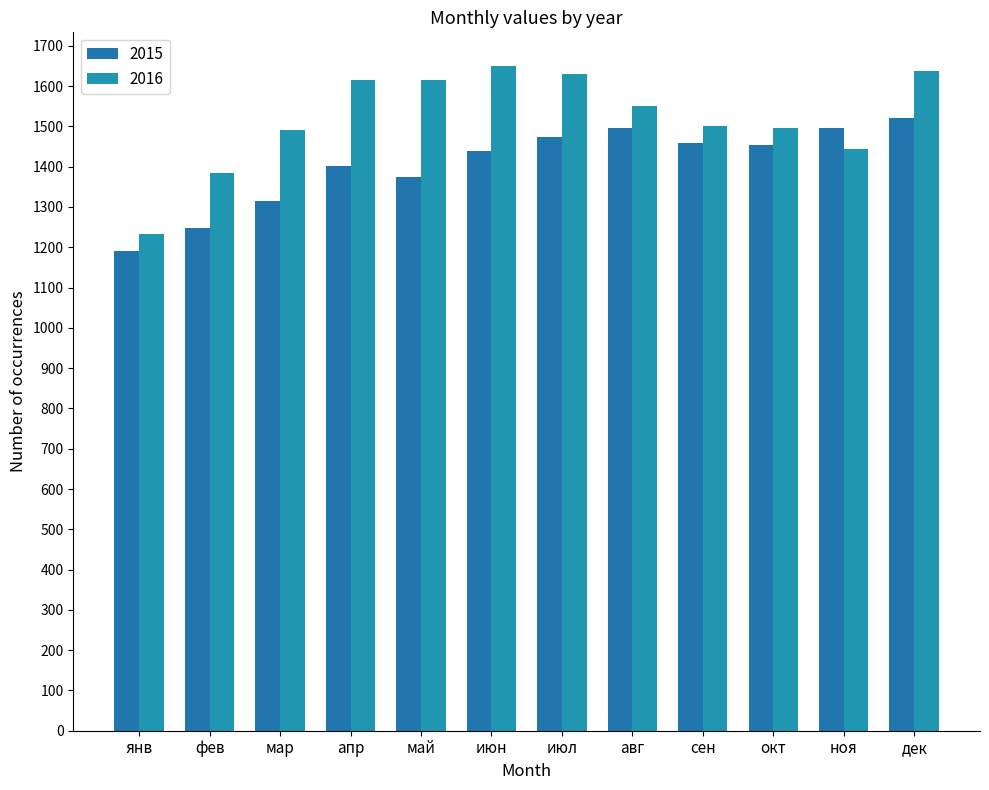

How many data points in 2015 are less than 1453?

6